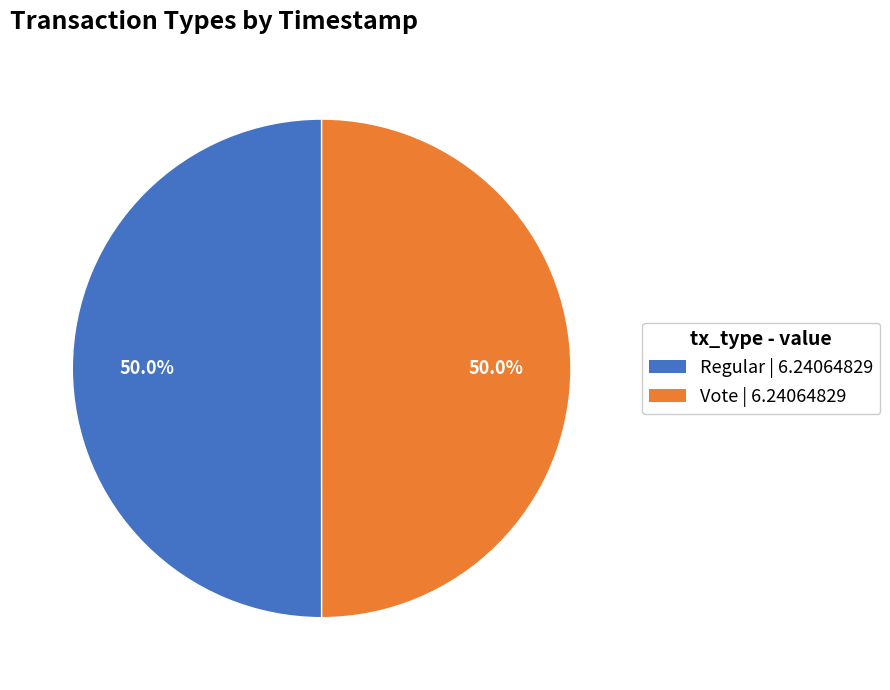

What percentage is the Vote slice, to the nearest percent?

50%